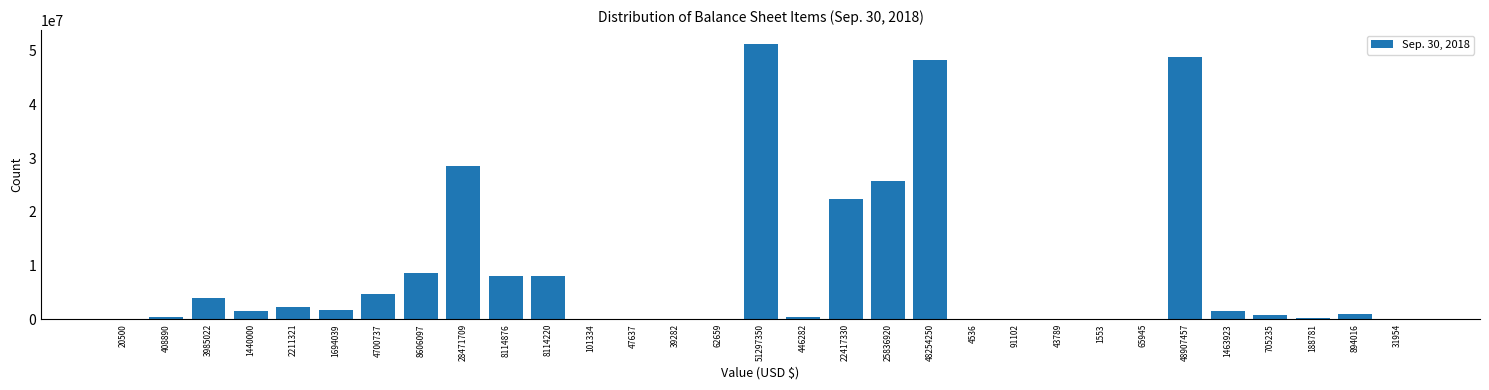

At which category does the chart reach its peak across all series?

51297350